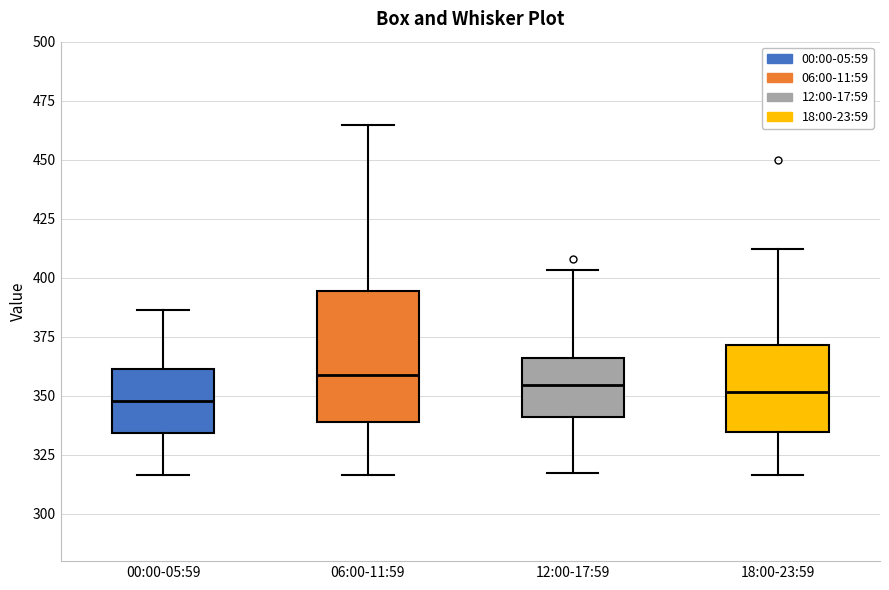

Reading left to right, read every box against the y-axis: the position of its median line, the range the box covers, and the ends of its whiskers. The values are not printed on the chart, so give them approximately, as read against the axis.

00:00-05:59: median 350, box 335 to 360, whiskers 315 to 385
06:00-11:59: median 360, box 340 to 395, whiskers 315 to 465
12:00-17:59: median 355, box 340 to 365, whiskers 315 to 405
18:00-23:59: median 350, box 335 to 370, whiskers 315 to 410